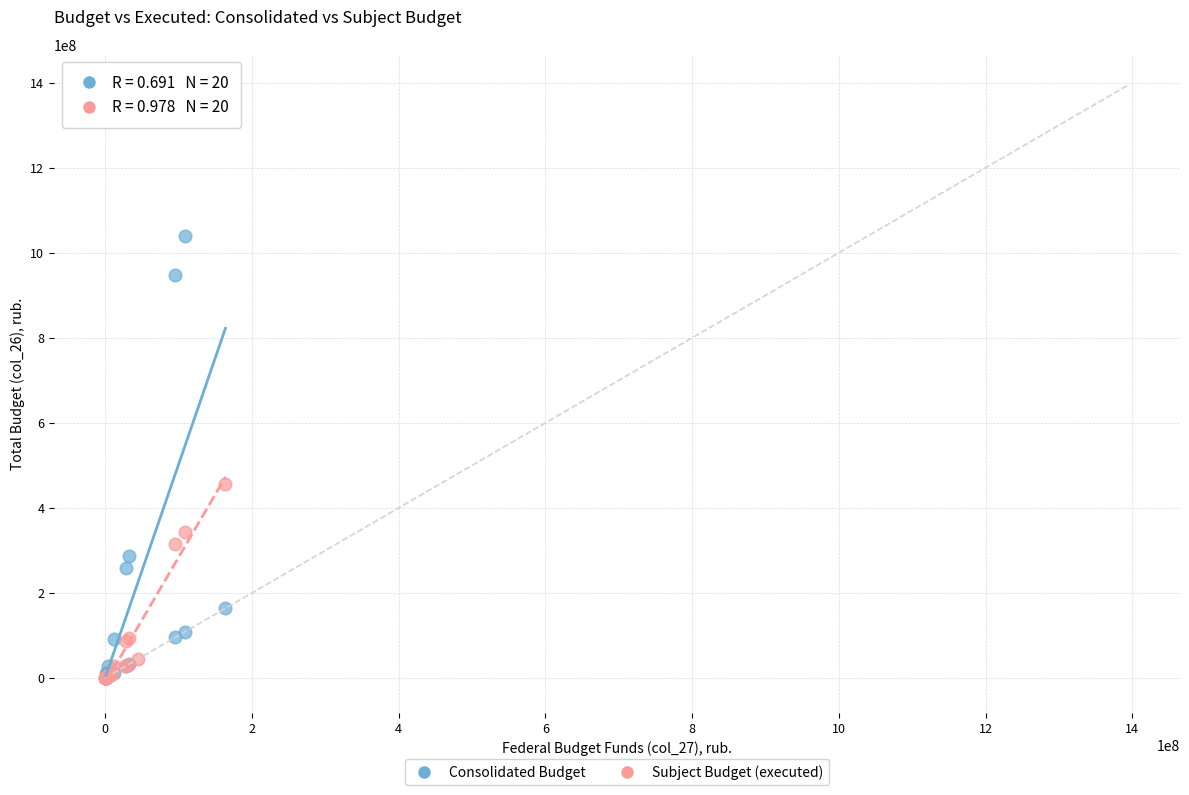

What are all the series names shown in the legend?

Consolidated Budget, Subject Budget (executed)